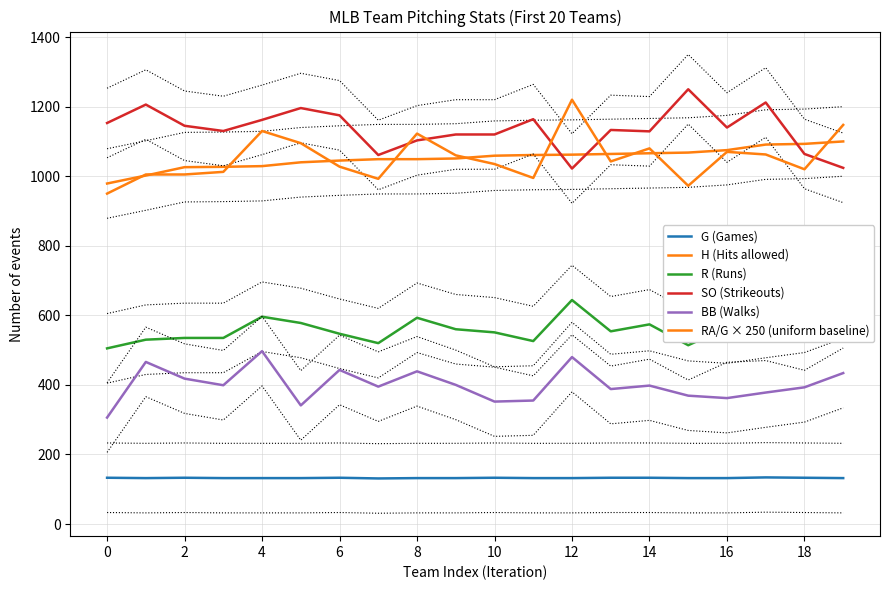

Which has a higher value, 18 or 10?

10